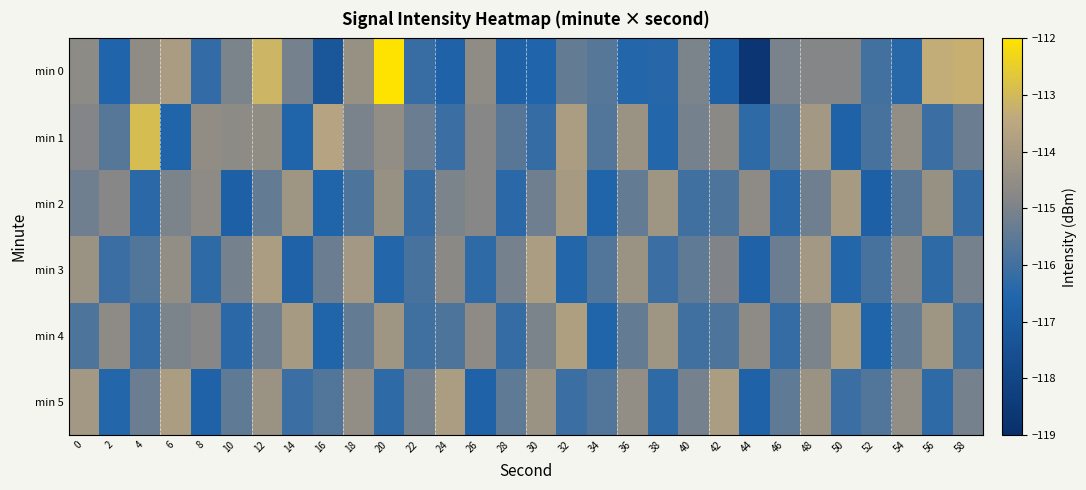

What is the greatest value displayed?

-112.0